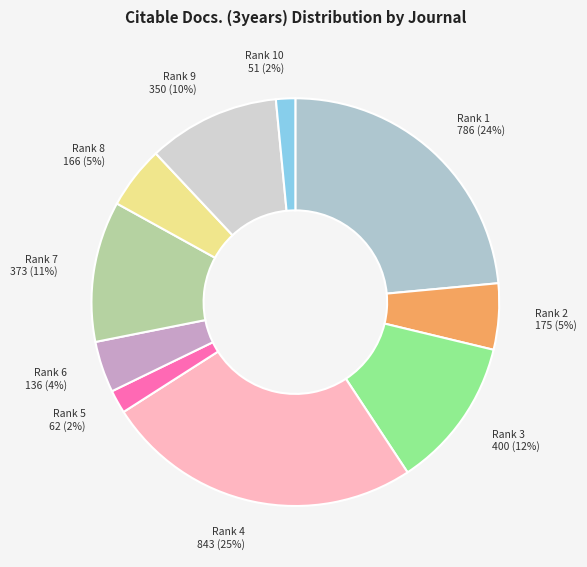

Is there any slice that represents more than half of the pie?

No